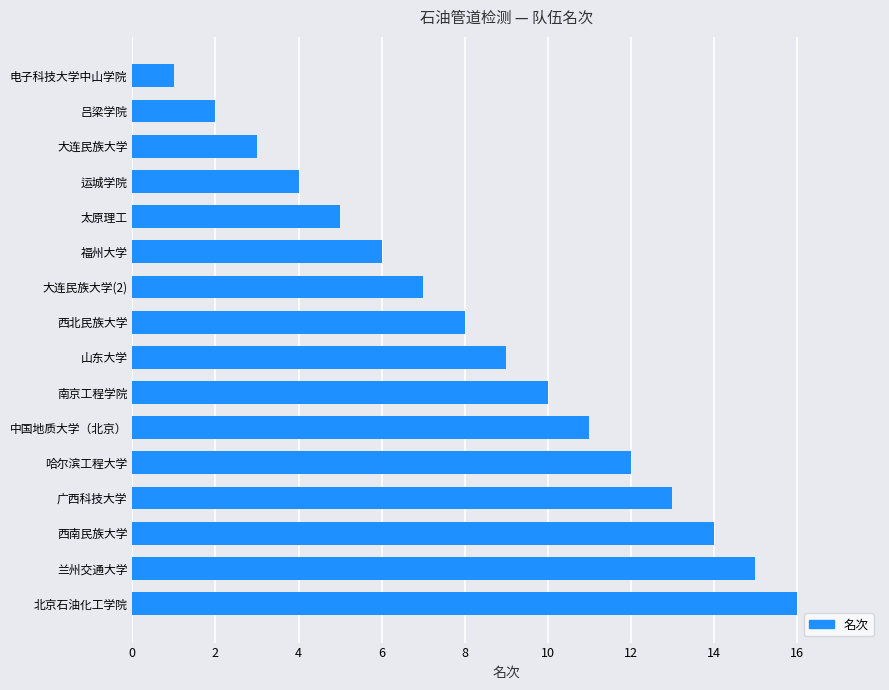

The chart shows a value of 10 at 南京工程学院. True or false?

True